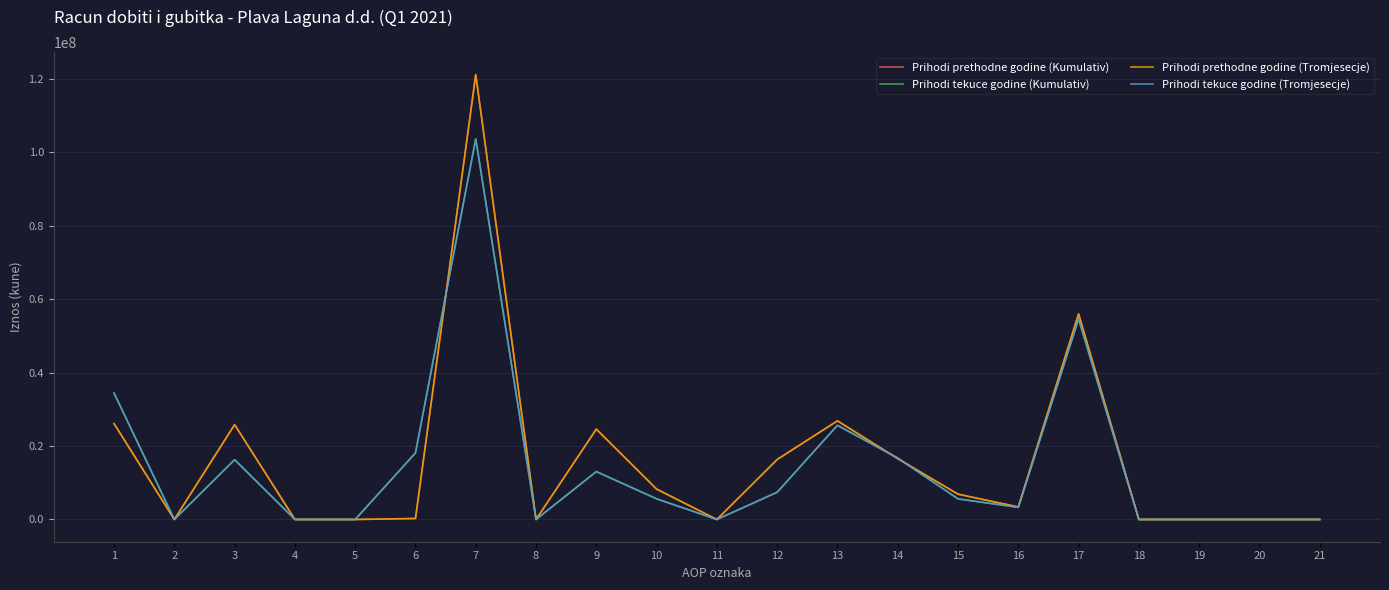

Is this an area chart (filled region under the line)?

No